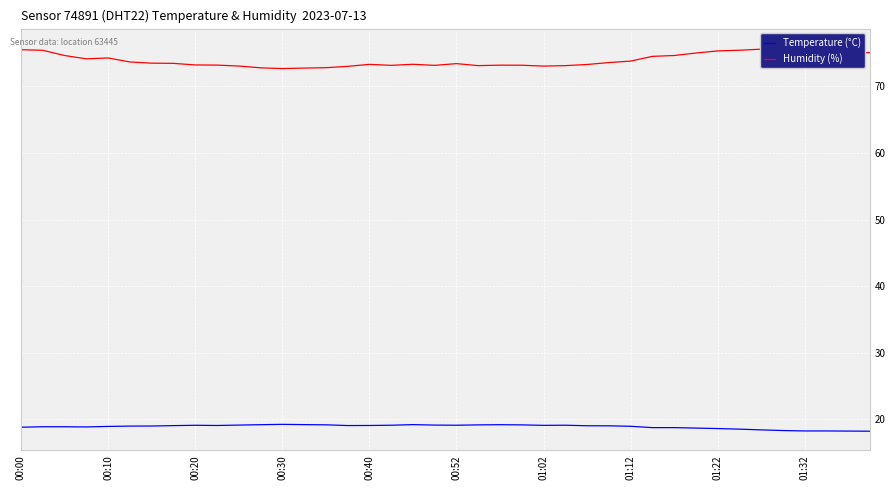

How many data points in Humidity (%) are less than 73?

5